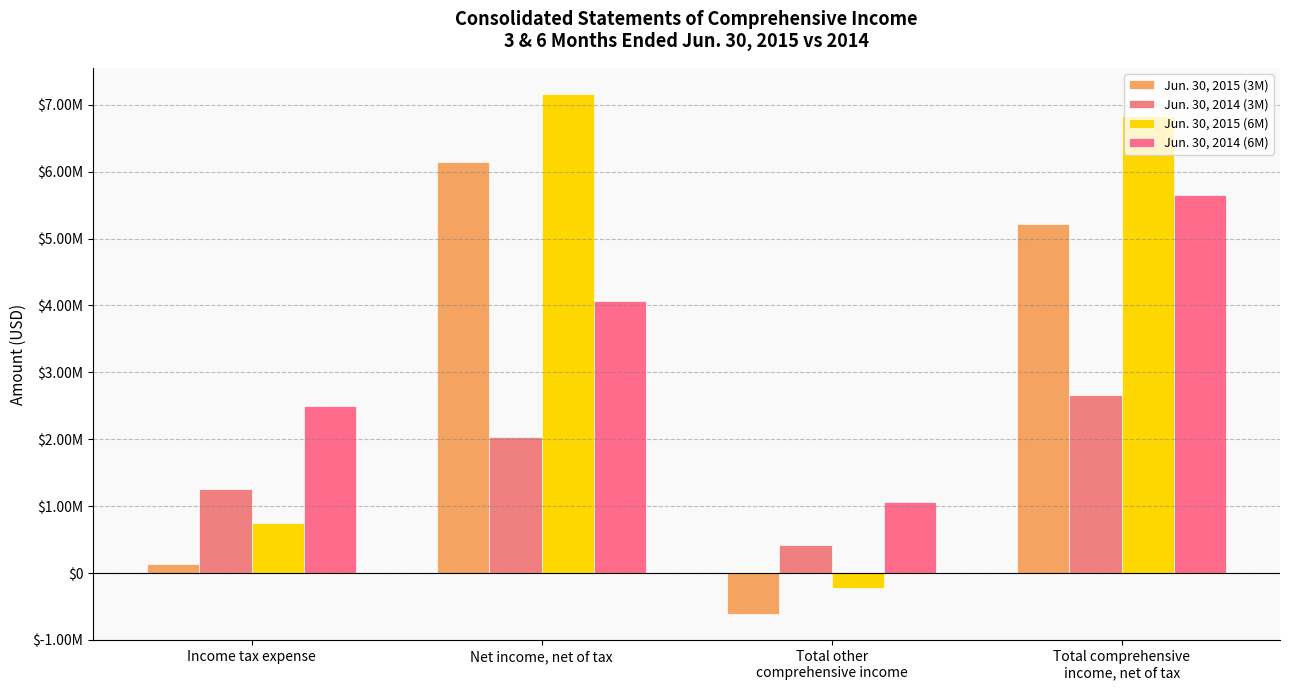

Reading left to right, transcribe all the data shown in this chart.

Jun. 30, 2015 (3M): 132000	6141000	-613000	5220000
Jun. 30, 2014 (3M): 1253000	2032000	417000	2656000
Jun. 30, 2015 (6M): 745000	7162000	-225000	6825000
Jun. 30, 2014 (6M): 2502000	4060000	1056000	5645000